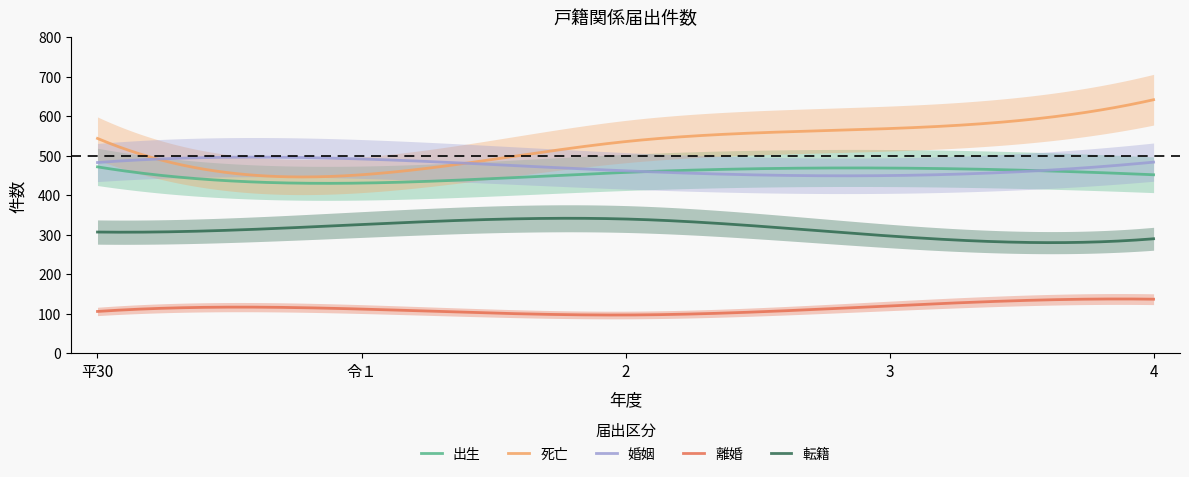

What is the difference between the maximum and minimum values in the 婚姻 series?

47.3